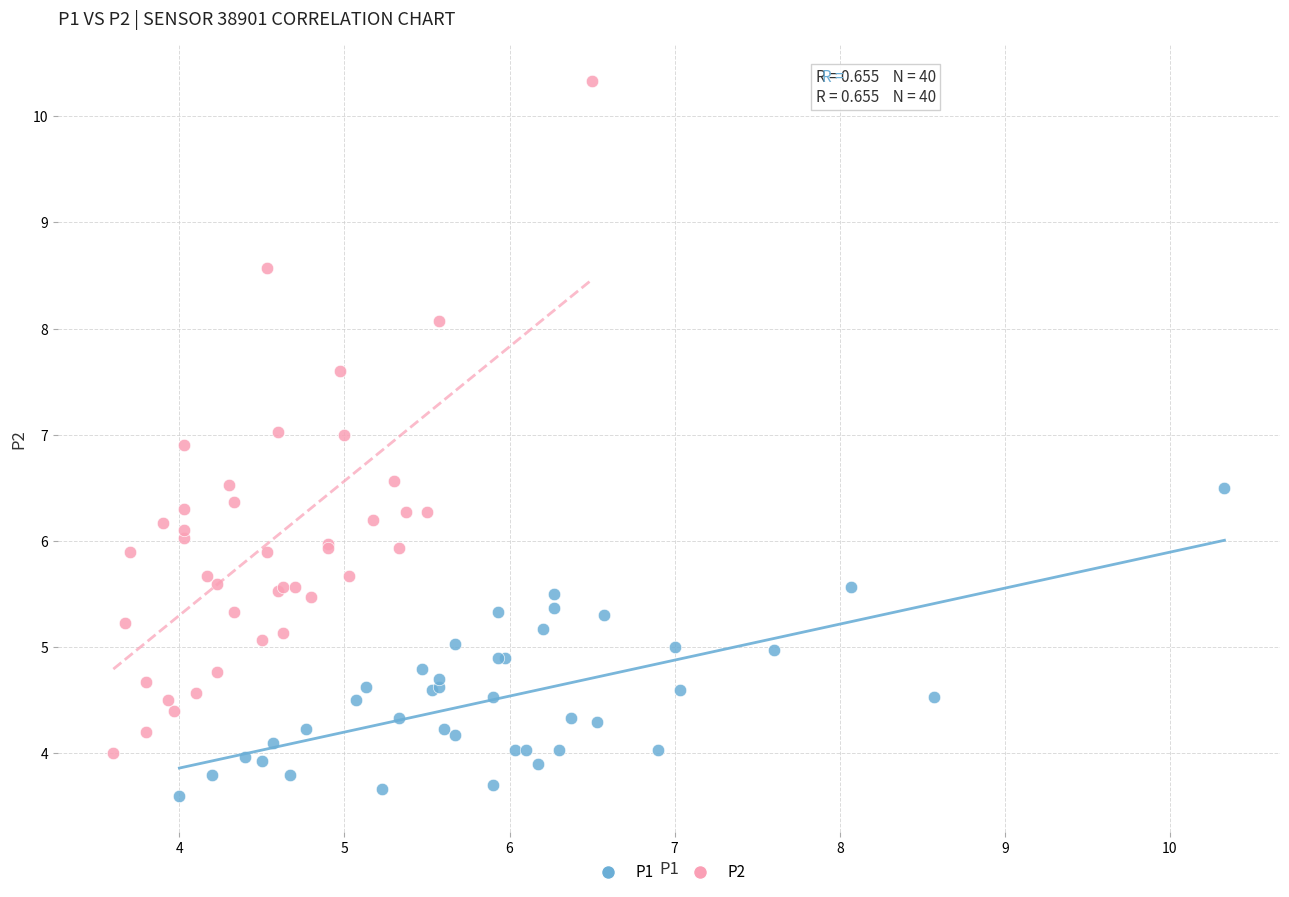

Which series has the widest spread of Y values?

P2